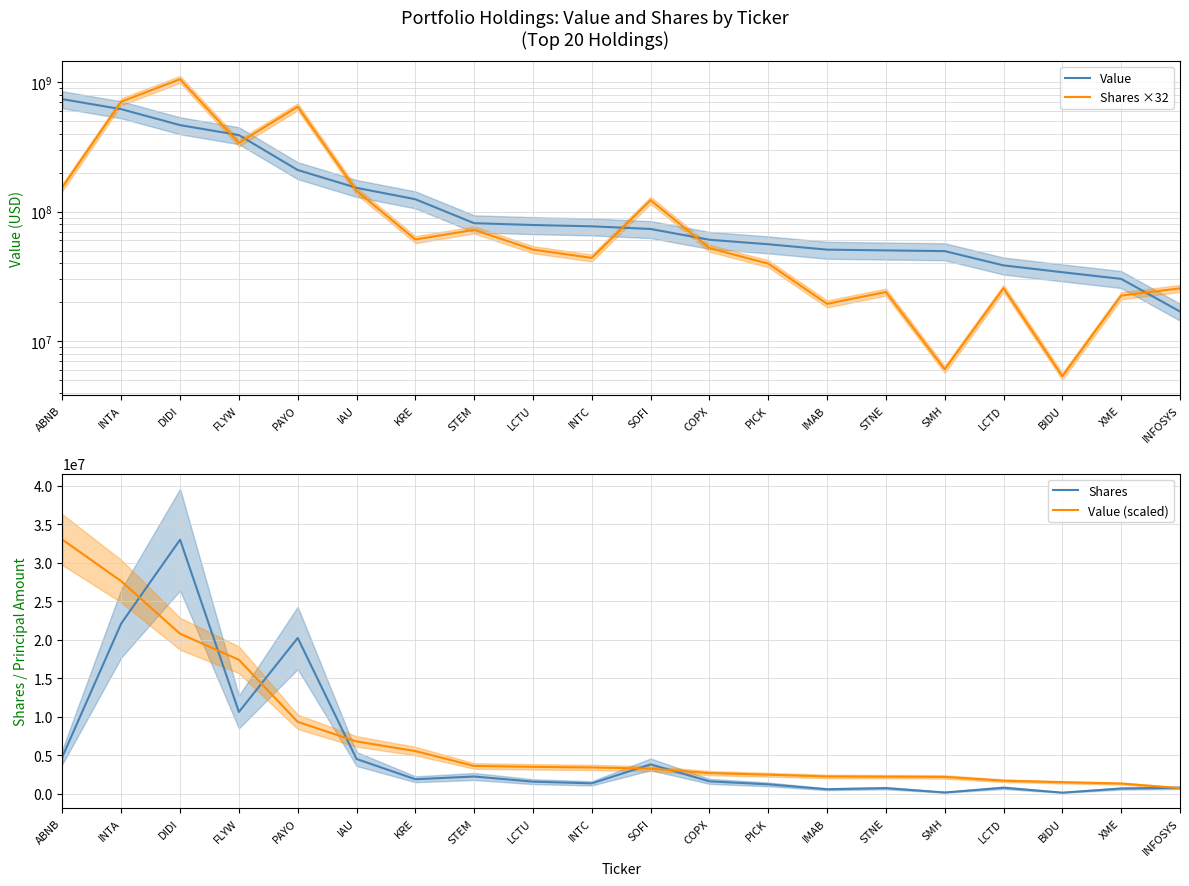

What is the approximate value of Shares ×32 at LCTU?

50932352.0